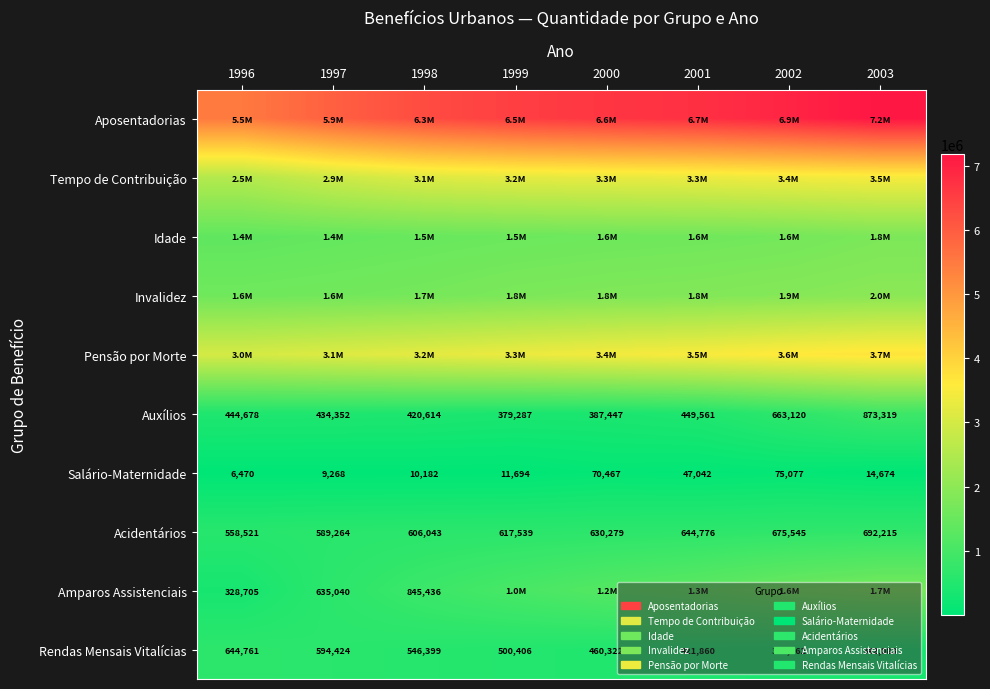

List the labels in order of Acidentários value, largest first.

2003, 2002, 2001, 2000, 1999, 1998, 1997, 1996